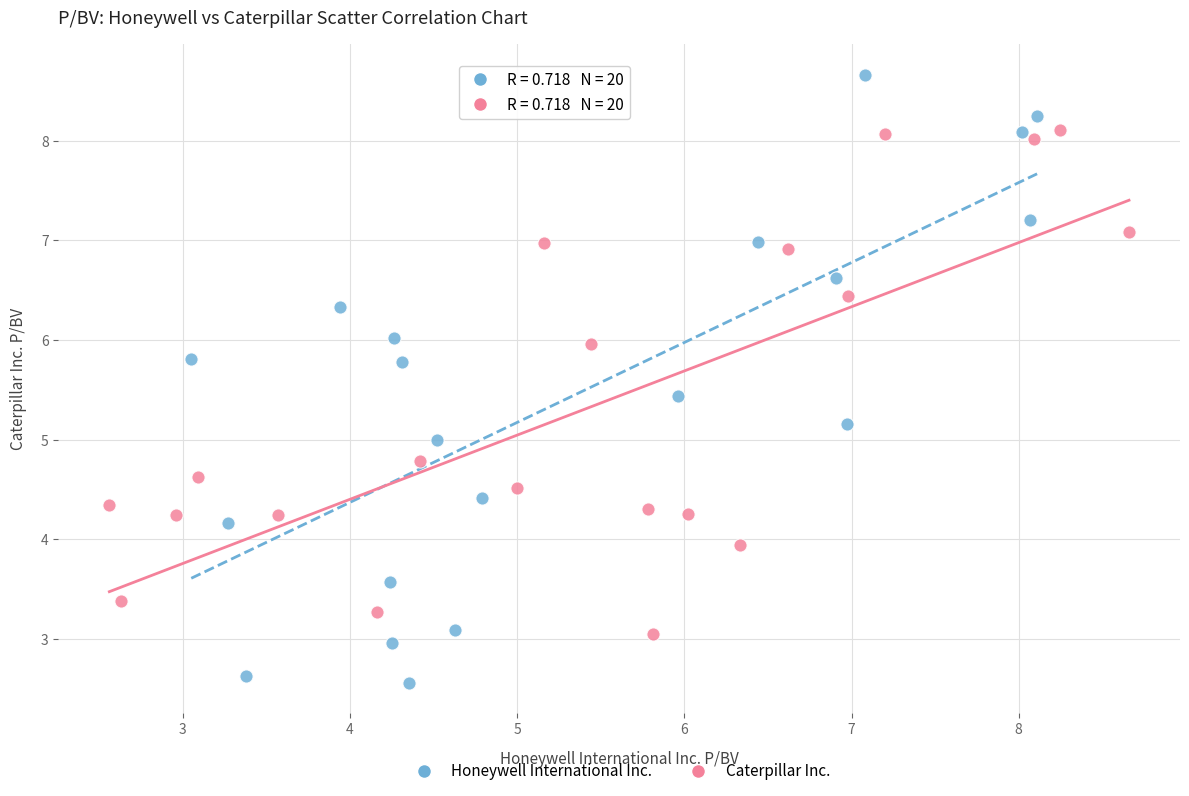

Which series reaches the minimum Y coordinate?

Honeywell International Inc.